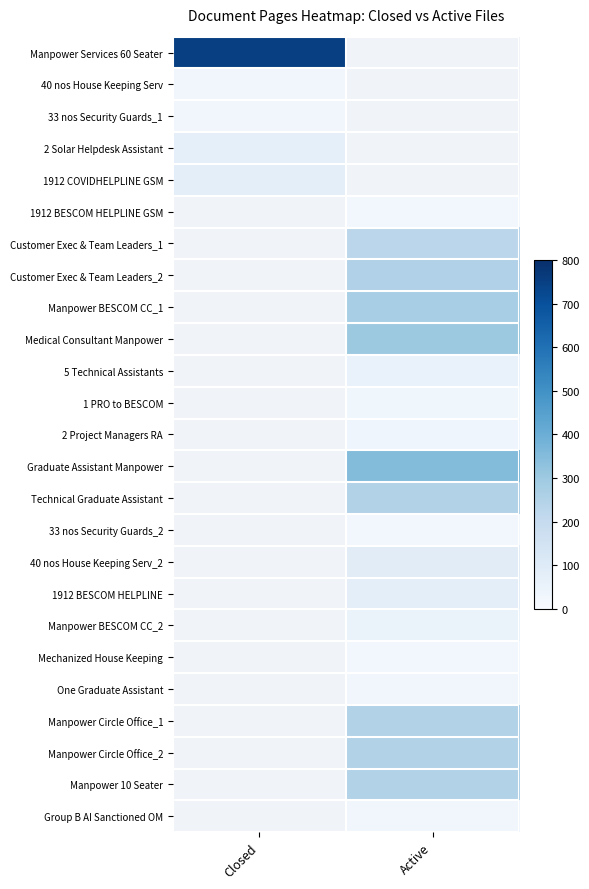

Rank the series at Closed from lowest to highest value.

40 nos House Keeping Serv, 33 nos Security Guards_1, 2 Solar Helpdesk Assistant, 1912 COVIDHELPLINE GSM, Manpower Services 60 Seater, 1912 BESCOM HELPLINE GSM, Customer Exec & Team Leaders_1, Customer Exec & Team Leaders_2, Manpower BESCOM CC_1, Medical Consultant Manpower, 5 Technical Assistants, 1 PRO to BESCOM, 2 Project Managers RA, Graduate Assistant Manpower, Technical Graduate Assistant, 33 nos Security Guards_2, 40 nos House Keeping Serv_2, 1912 BESCOM HELPLINE, Manpower BESCOM CC_2, Mechanized House Keeping, One Graduate Assistant, Manpower Circle Office_1, Manpower Circle Office_2, Manpower 10 Seater, Group B AI Sanctioned OM